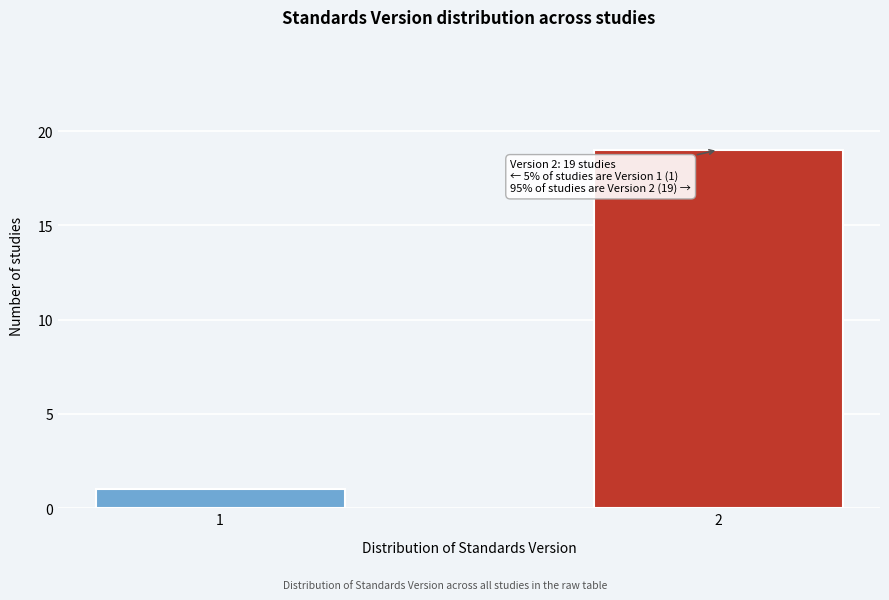

Reading left to right, extract all data points from this chart.

1=1	2=19